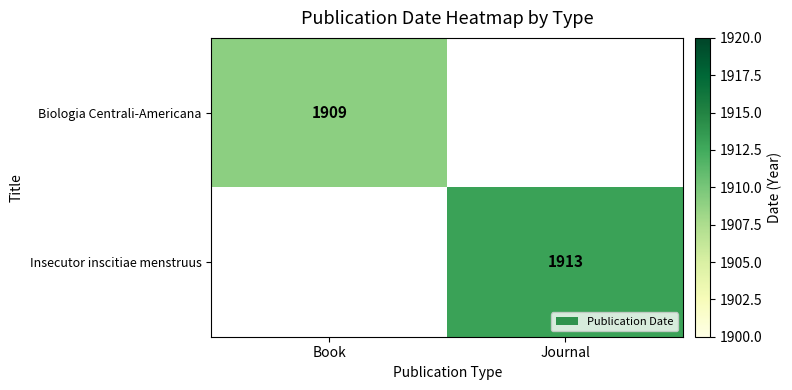

The value of Biologia Centrali-Americana at Book is 1909. True or false?

True